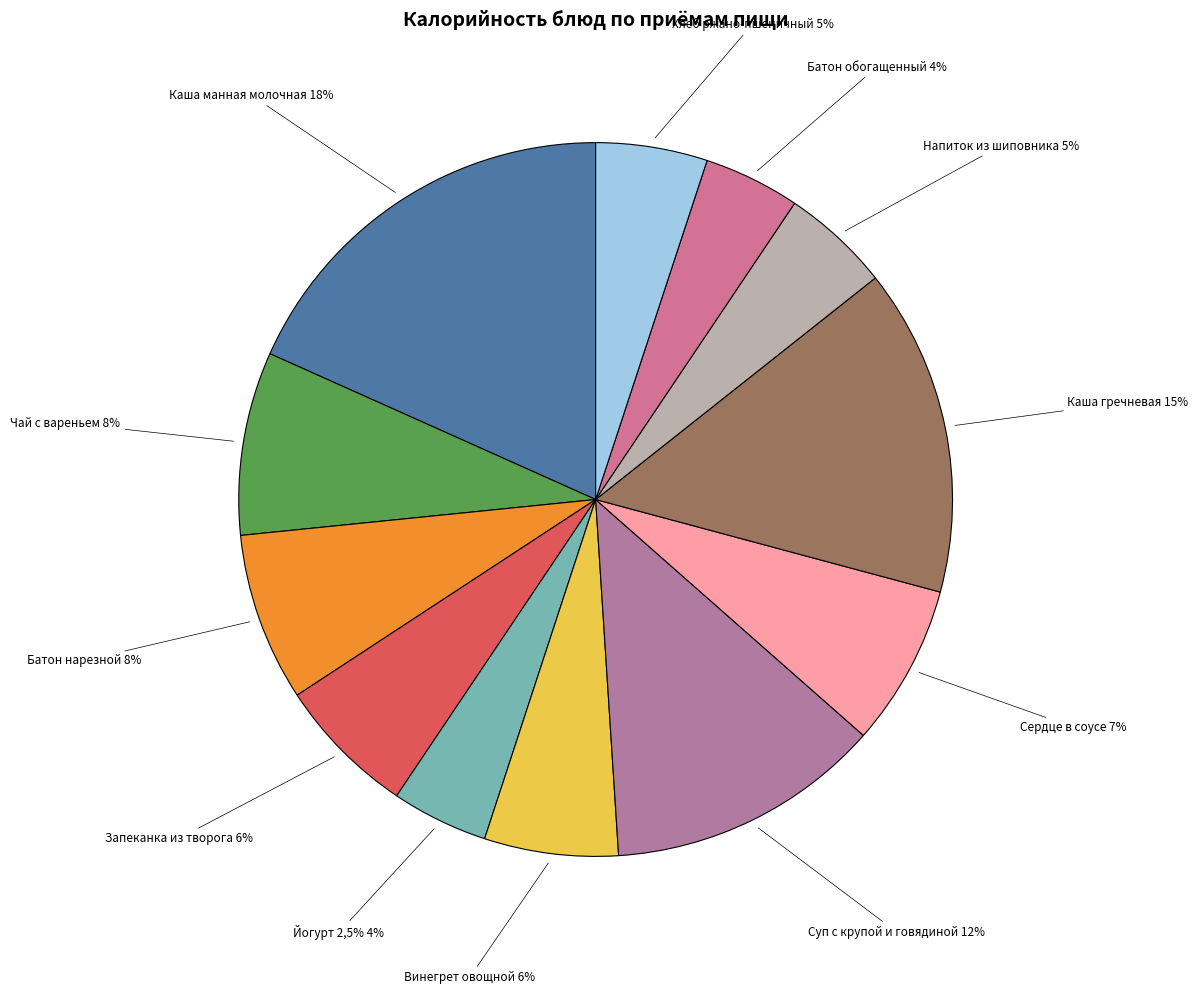

How many slices are in this pie chart?

12